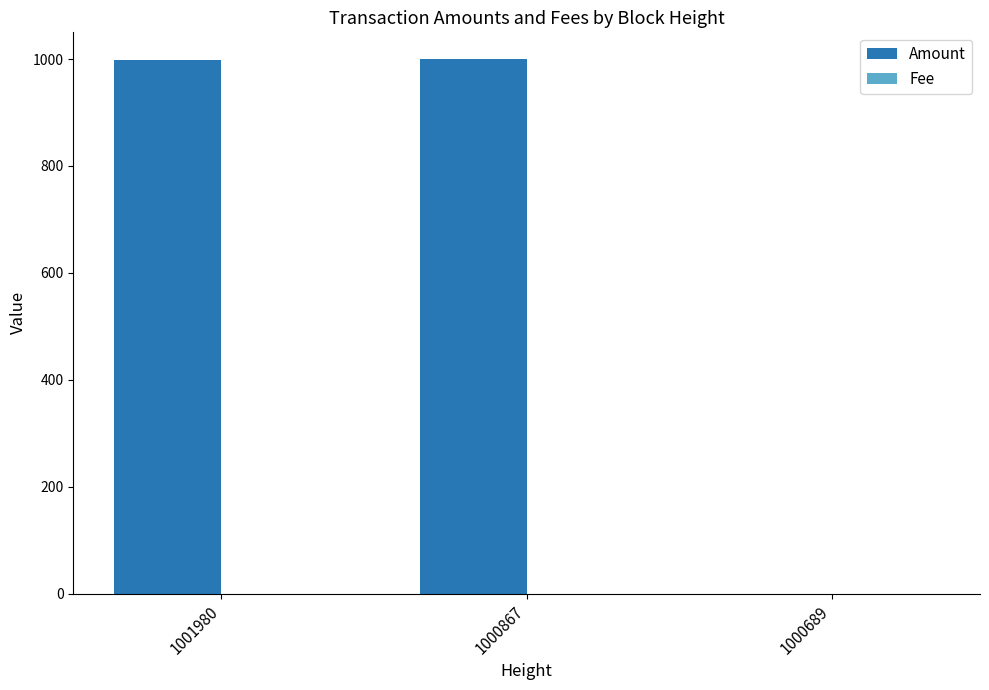

Does the chart contain stacked bars?

No